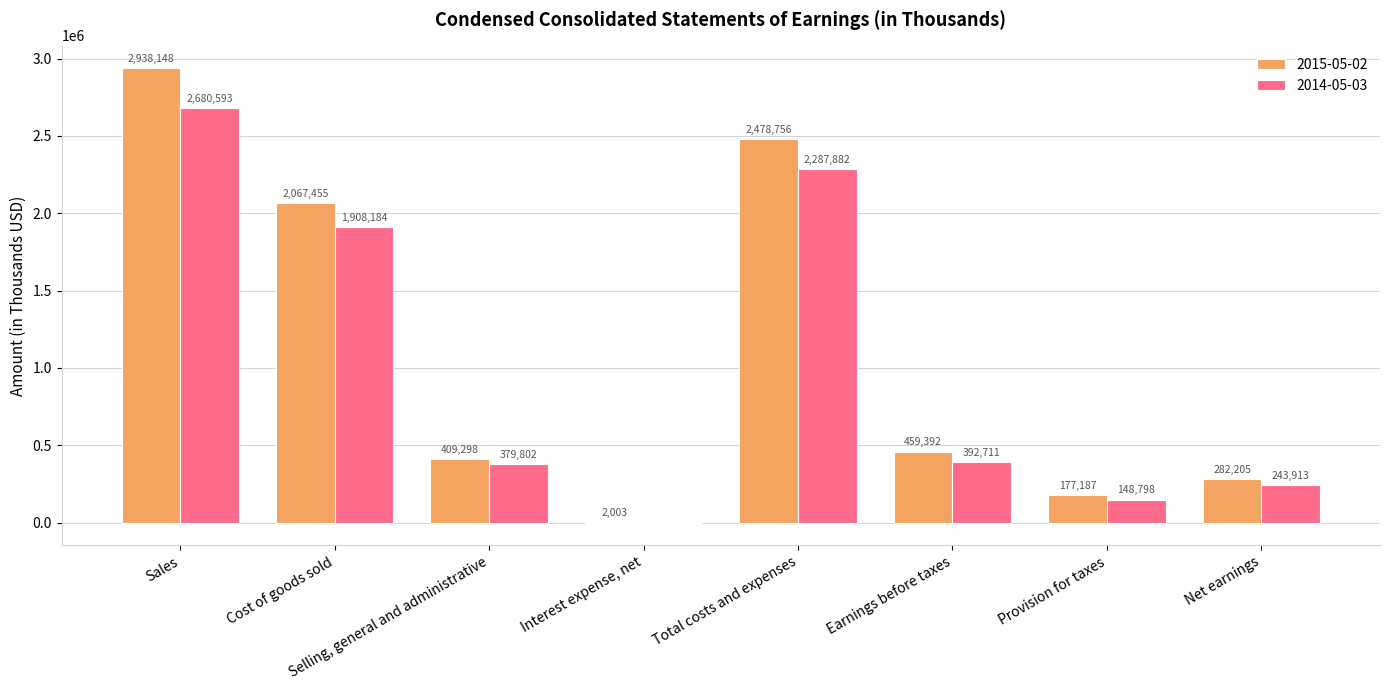

What value does the 2015-05-02 series have at Selling, general and administrative, to the nearest 100?

409300